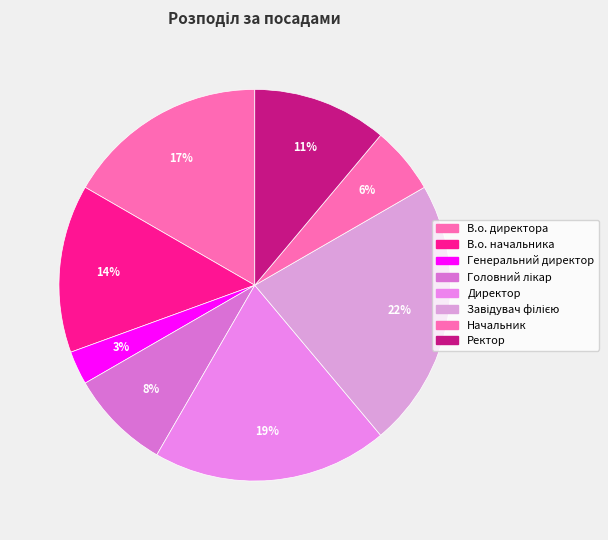

The Начальник slice represents 6% of the pie. True or false?

True